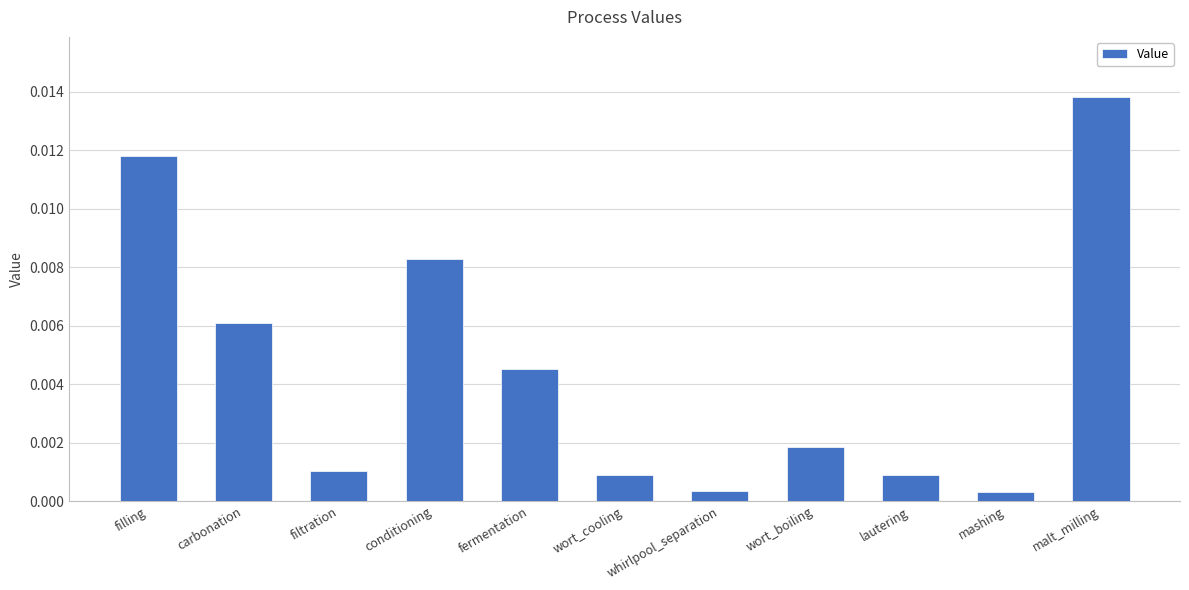

What is the label of the 5th bar from the right?

whirlpool_separation